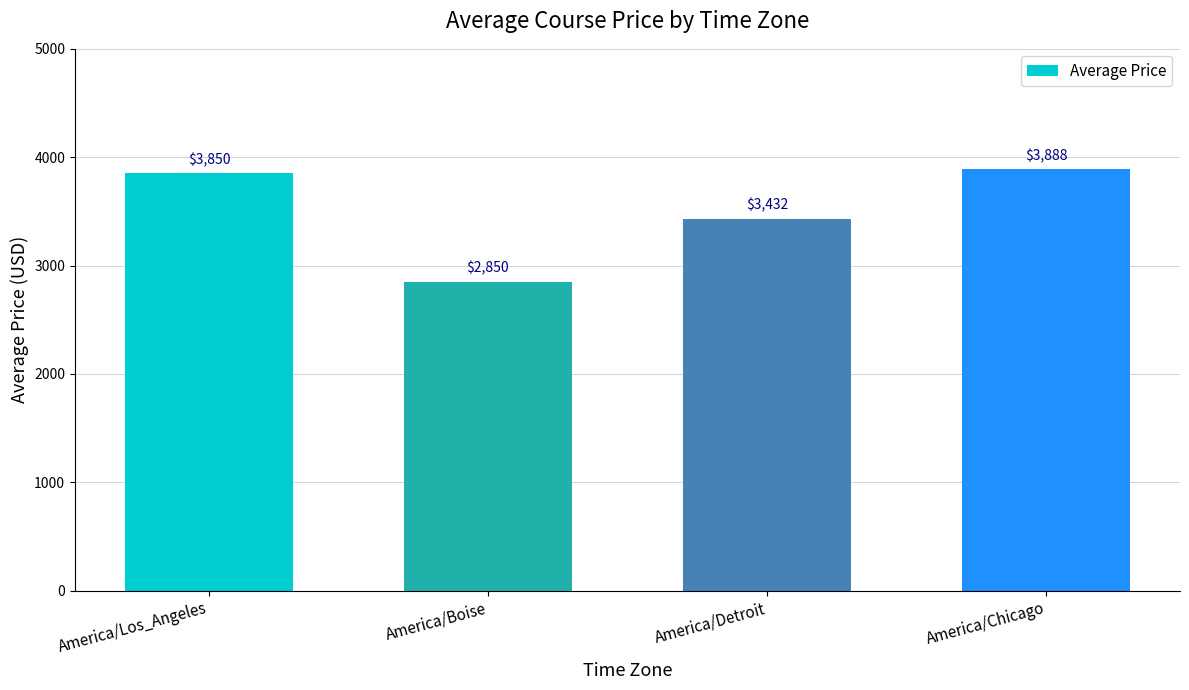

What is the label of the 1st bar from the right?

America/Chicago